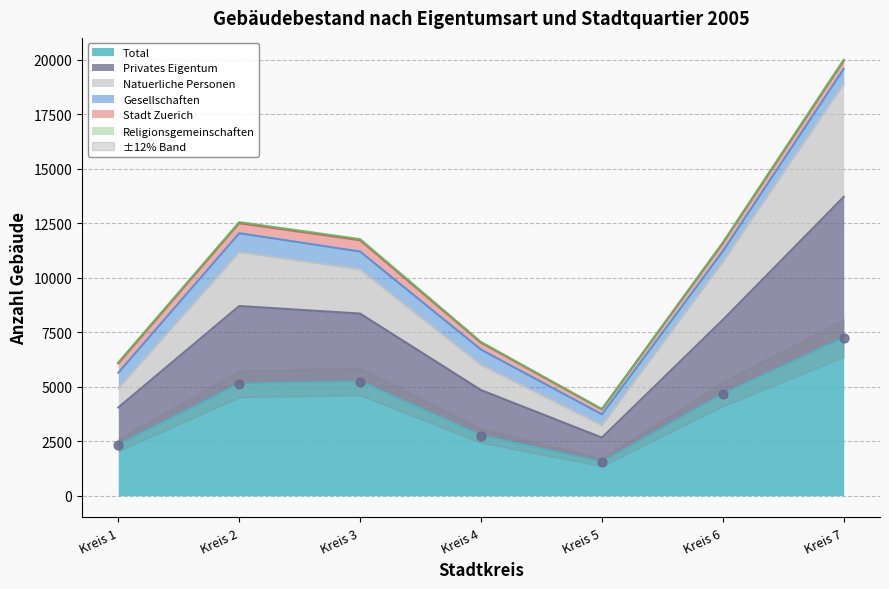

Which category has the lowest value in the Total series?

Kreis 5